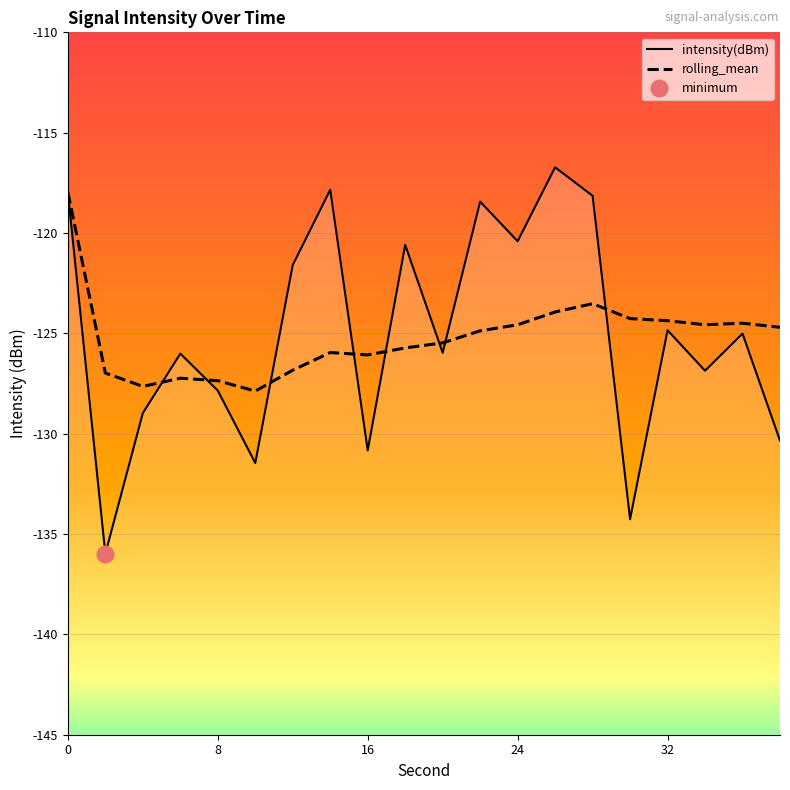

Reading right to left, list all the values displayed in this chart.

intensity(dBm): -130.3	-125.0	-126.9	-124.8	-134.3	-118.1	-116.7	-120.4	-118.4	-126.0	-120.6	-130.8	-117.8	-121.6	-131.5	-127.9	-126.0	-129.0	-136.0	-118.0
rolling_mean: -124.7	-124.5	-124.6	-124.4	-124.3	-123.5	-123.9	-124.6	-124.9	-125.5	-125.7	-126.1	-126.0	-126.8	-127.9	-127.4	-127.2	-127.6	-127.0	-118.0